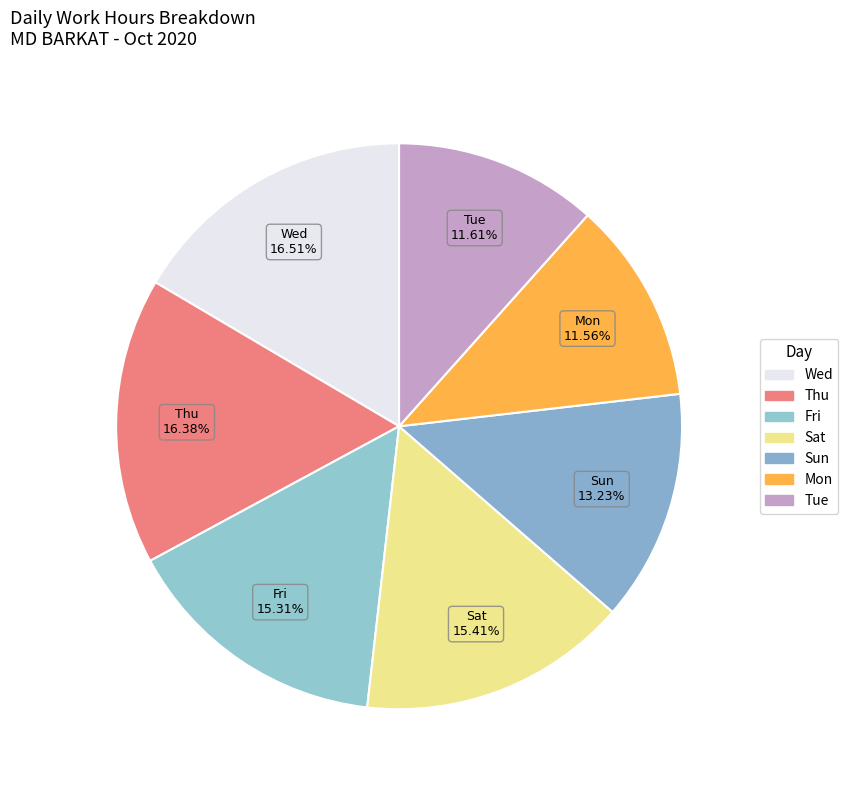

How many segments does this pie chart have?

7